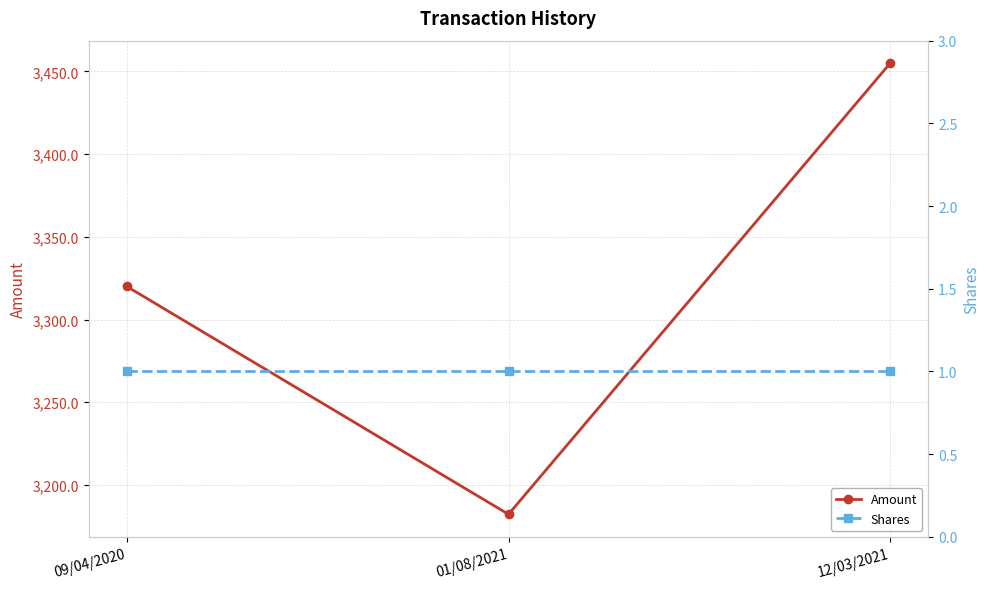

Which series changed the most between 01/08/2021 and 12/03/2021?

Amount